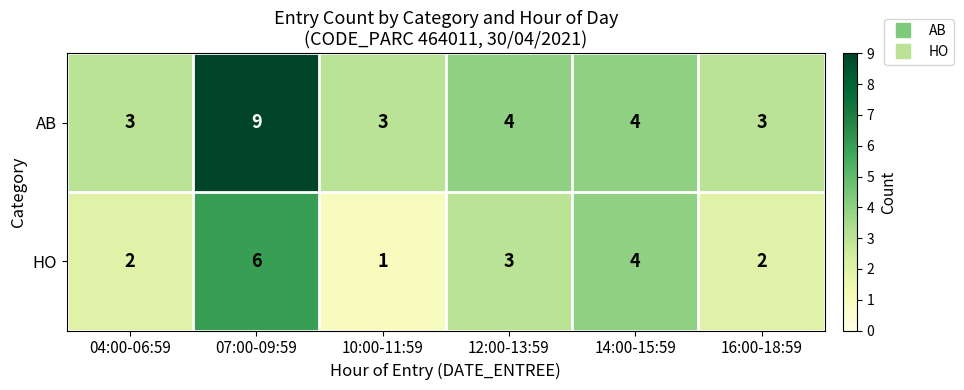

At which label does HO first exceed 3?

07:00-09:59